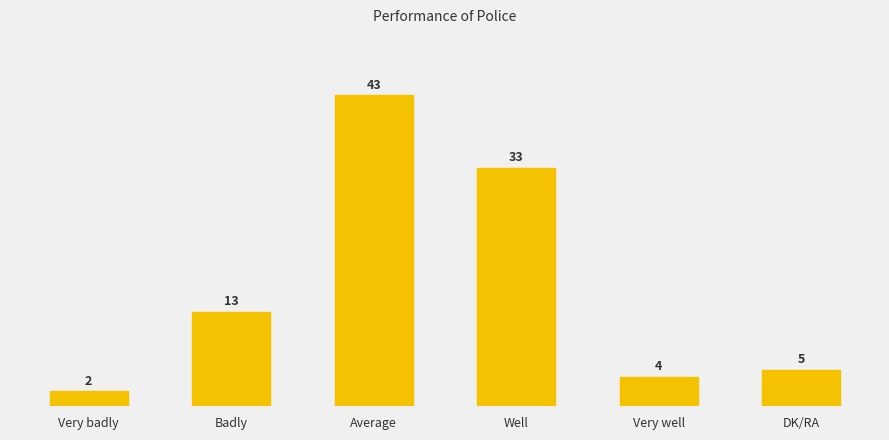

Rank the categories by value from lowest to highest.

Very badly, Very well, DK/RA, Badly, Well, Average